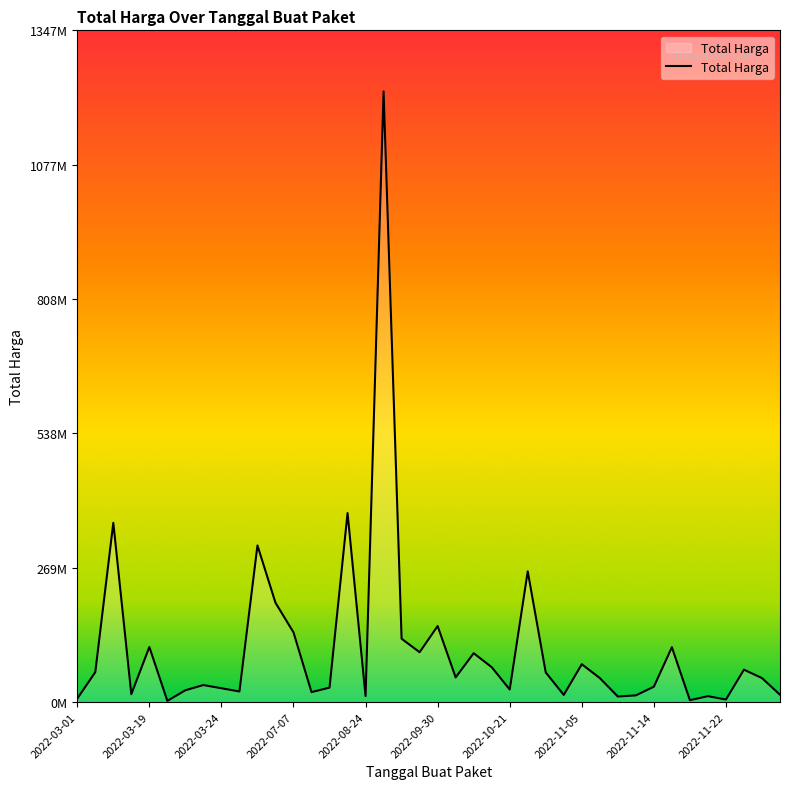

Does the chart display data point markers on the line(s)?

No